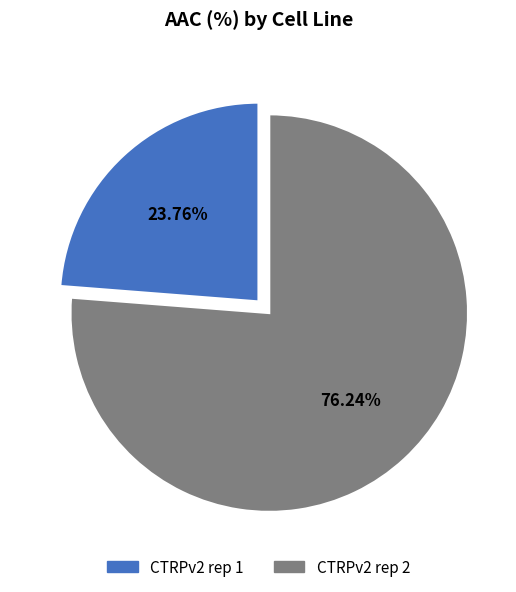

Which slice is the largest?

CTRPv2 rep 2